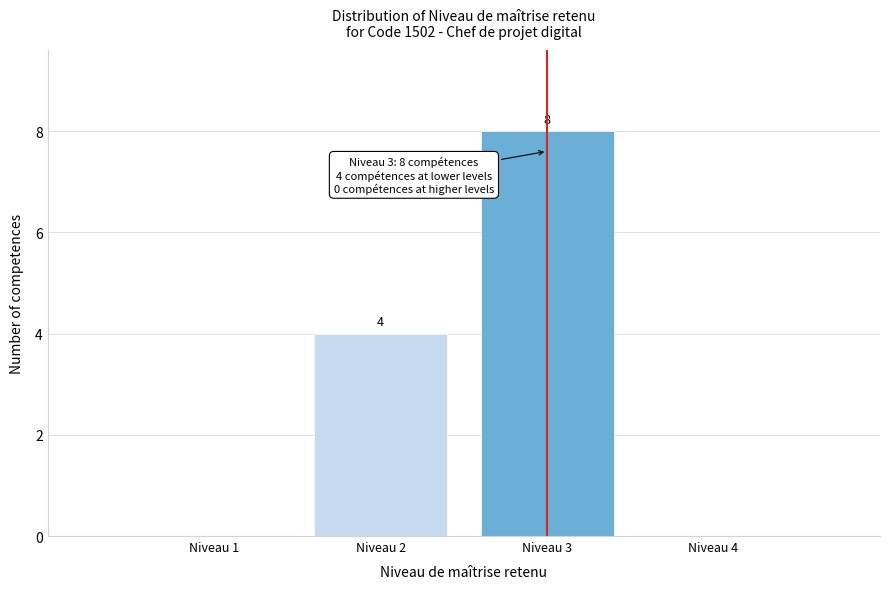

Reading left to right, what are all the values shown in this chart?

Niveau 1=0	Niveau 2=4	Niveau 3=8	Niveau 4=0